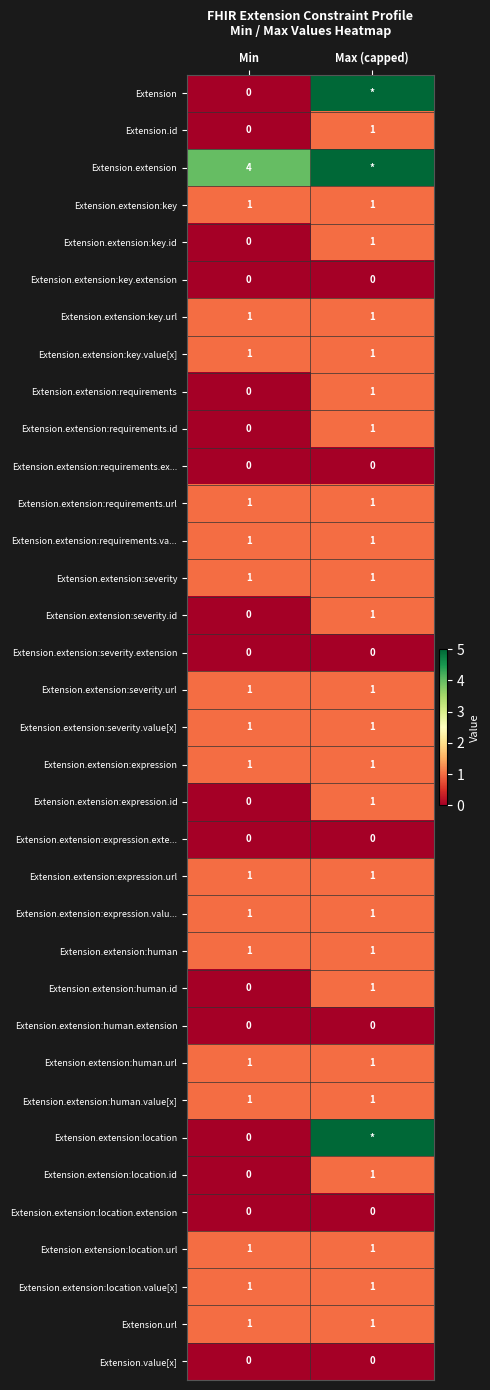

Rank the categories by Extension.extension:severity.id value from lowest to highest.

Min, Max (capped)